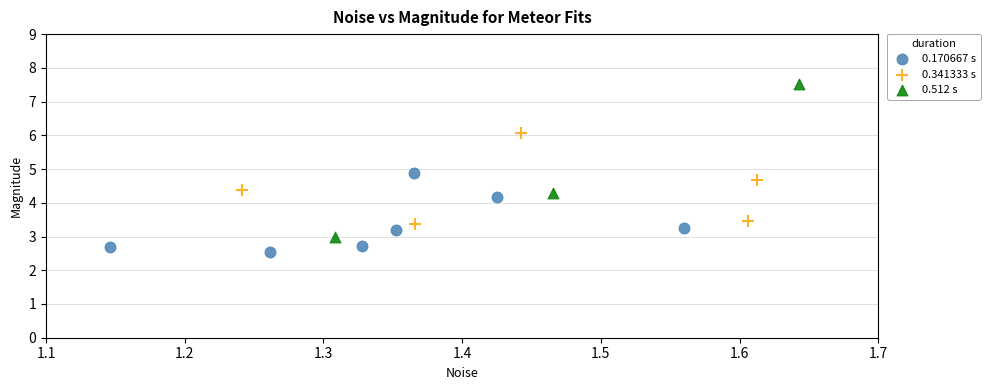

Which series contains the lowest Y value?

0.170667 s